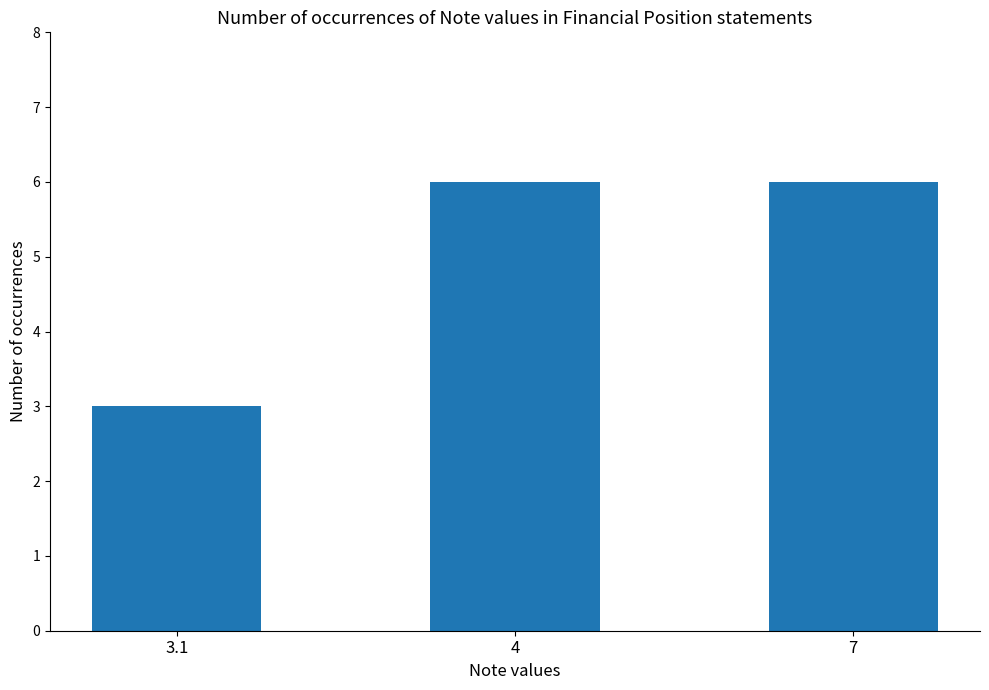

What is the difference between the values at 4 and 3.1?

3